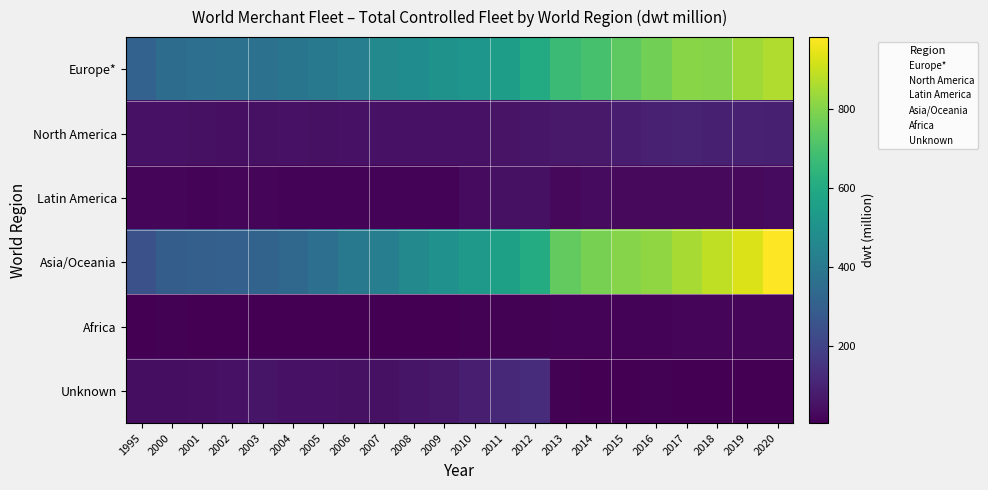

Rank the series by their maximum value, from highest to lowest.

Asia/Oceania, Europe*, Unknown, North America, Latin America, Africa